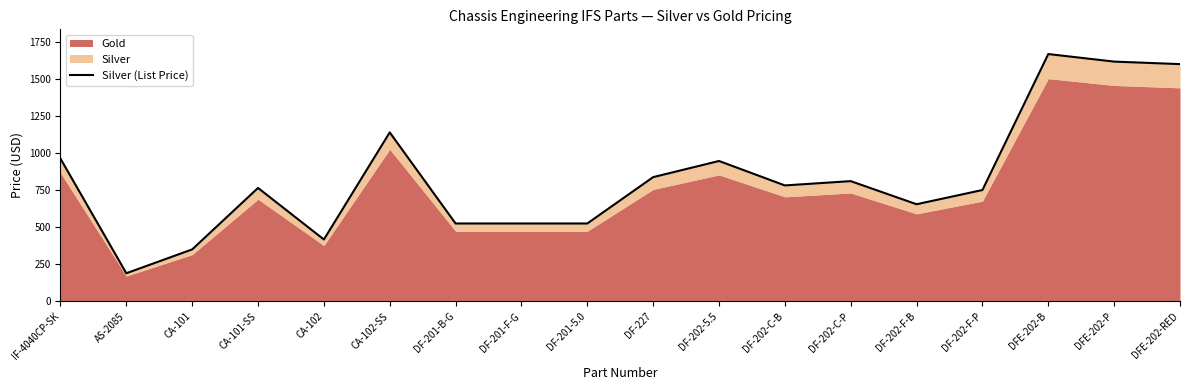

Which has a higher value, IF-4040CP-SK or AS-2085?

IF-4040CP-SK